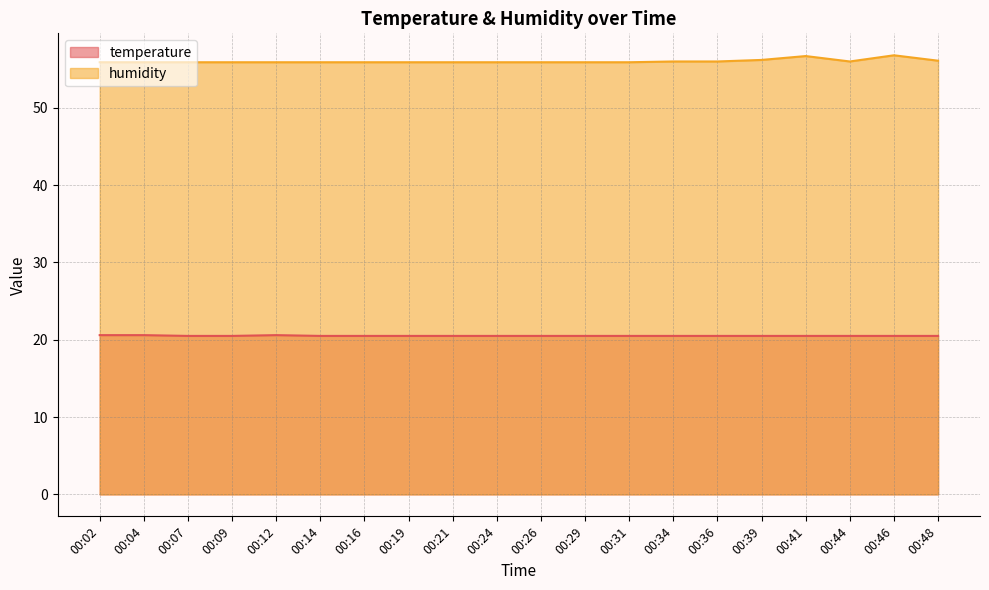

Which category has the highest value across all series?

00:46